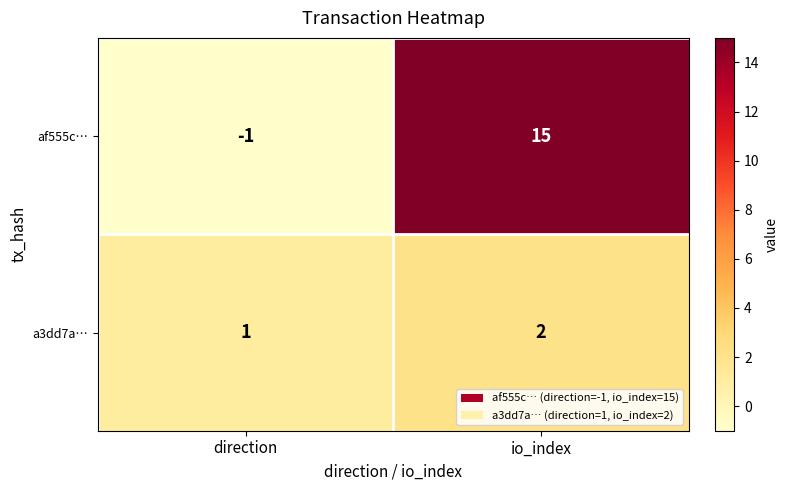

At which label is af555c… closest to 7?

direction